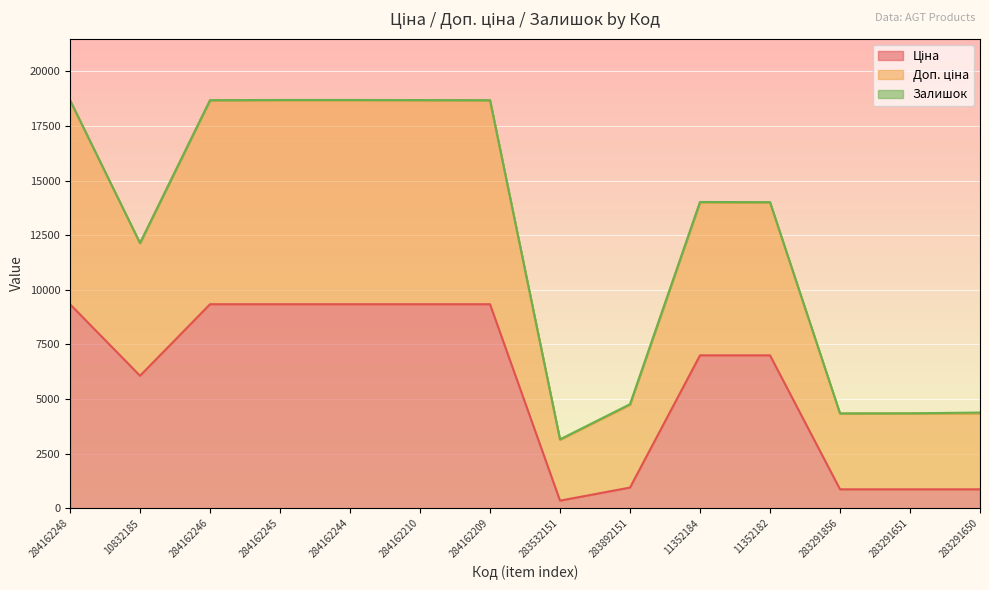

What is the value of the Доп. ціна point at the 4th from the left?

18694.9